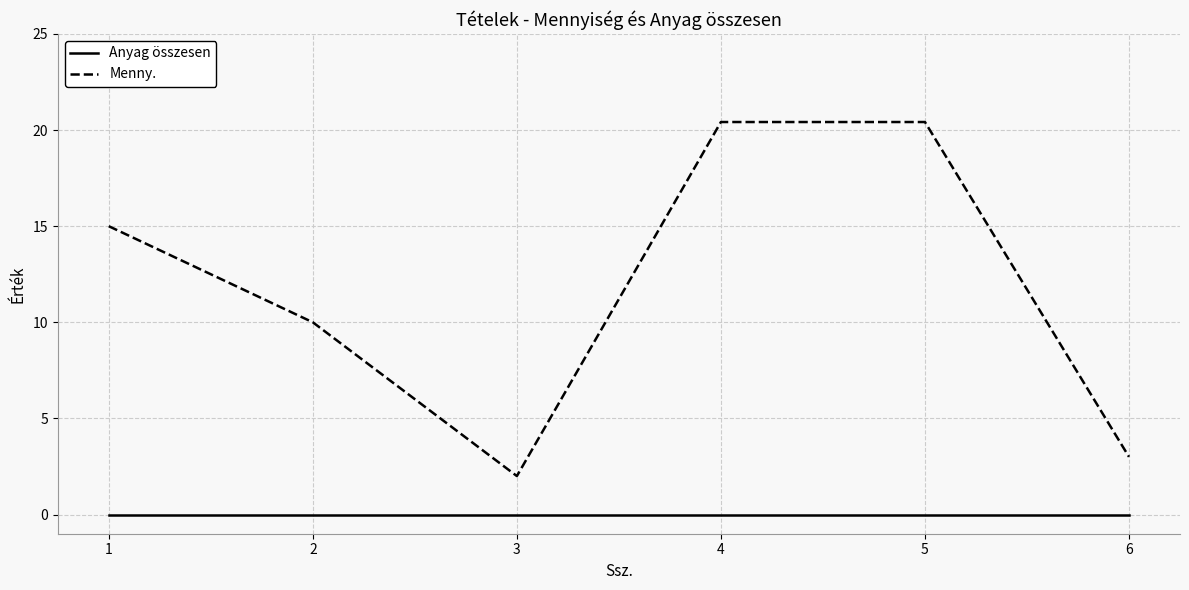

What is the greatest value displayed?

20.4